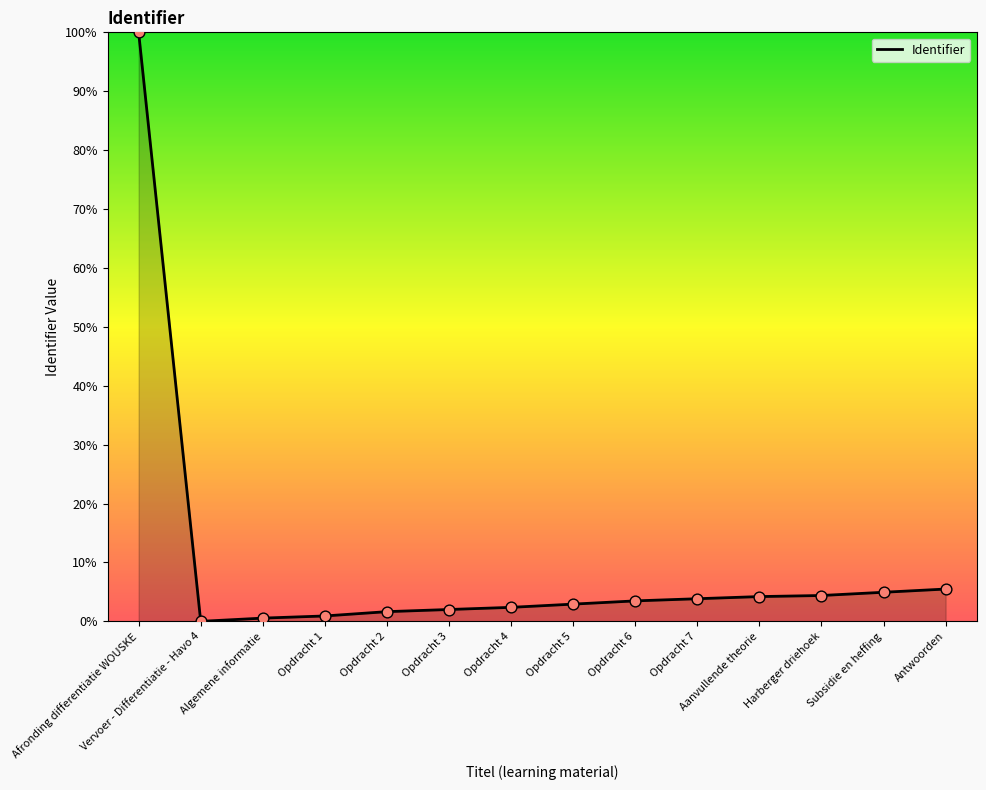

Which has a higher value, Opdracht 1 or Opdracht 3?

Opdracht 3